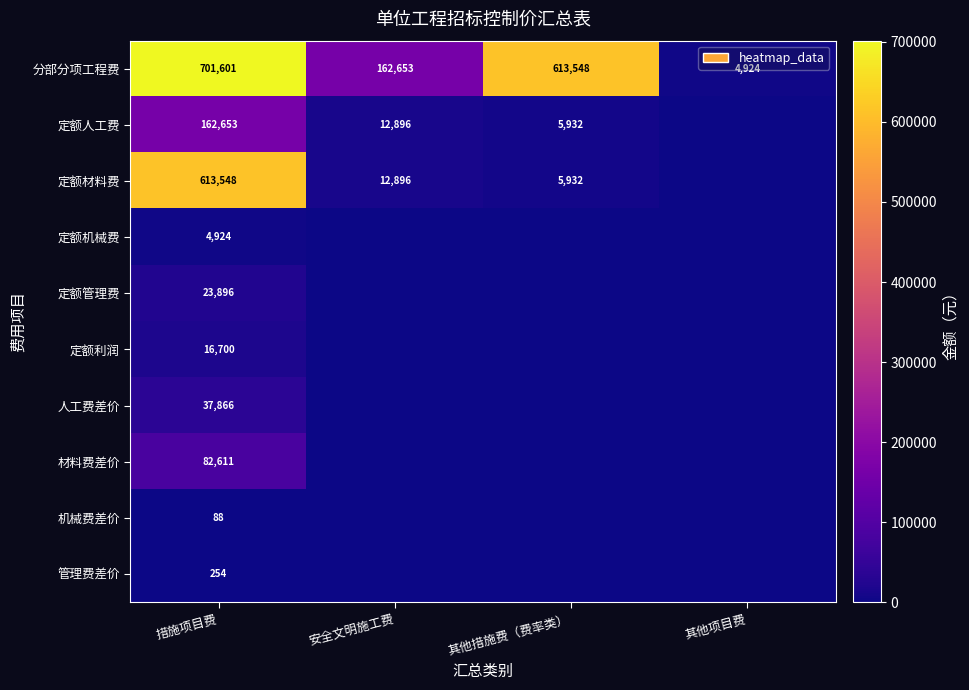

What is the difference between the highest and lowest values at 措施项目费?

701513